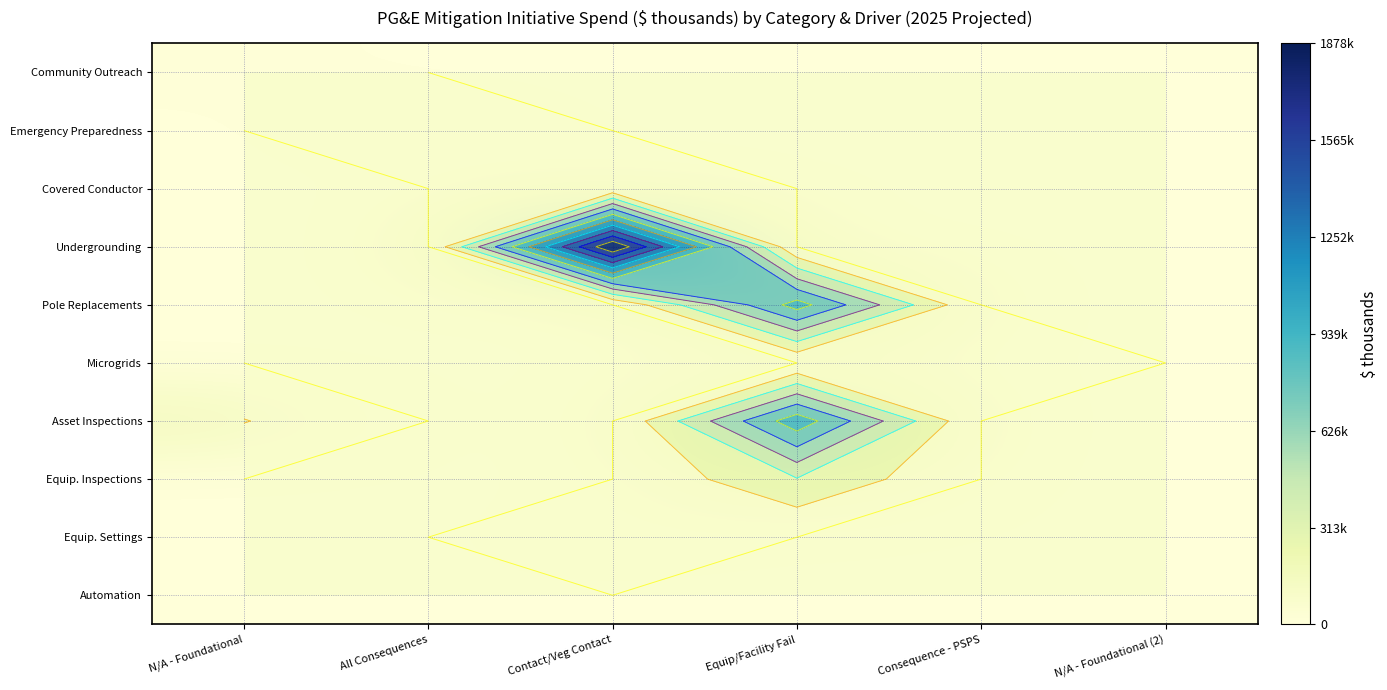

At which category is the sum across all series the highest?

Equip/Facility Fail